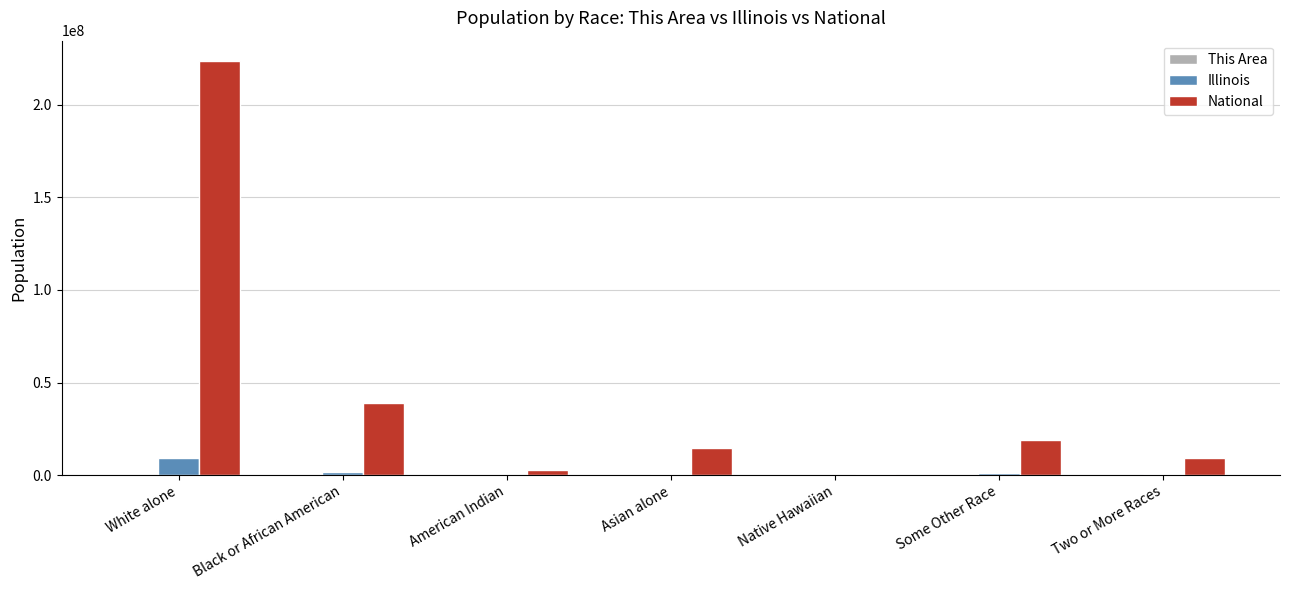

Which series has the largest total across all categories?

National